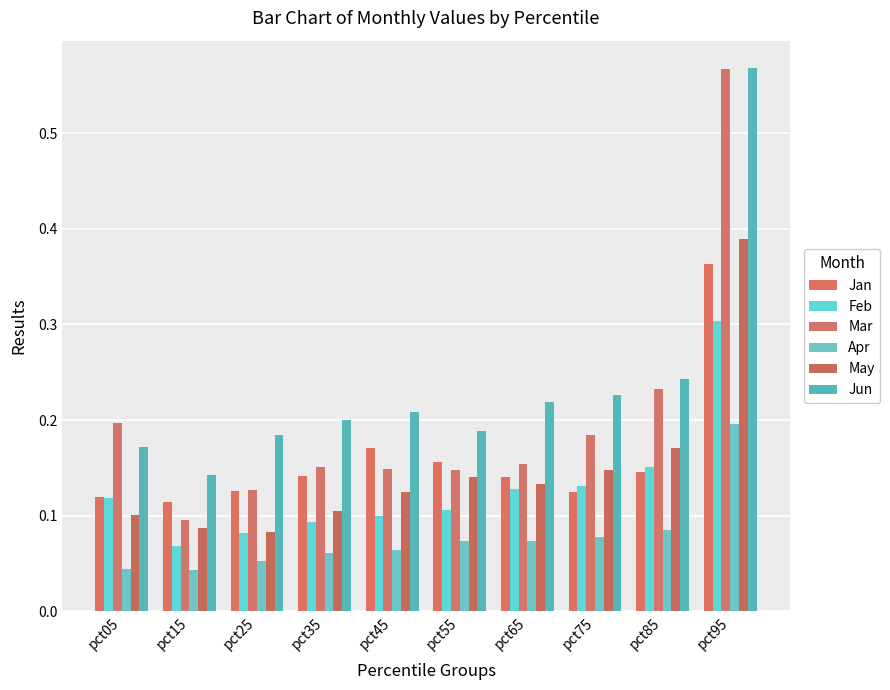

At pct55, list the series in order from smallest to largest.

Apr, Feb, May, Mar, Jan, Jun